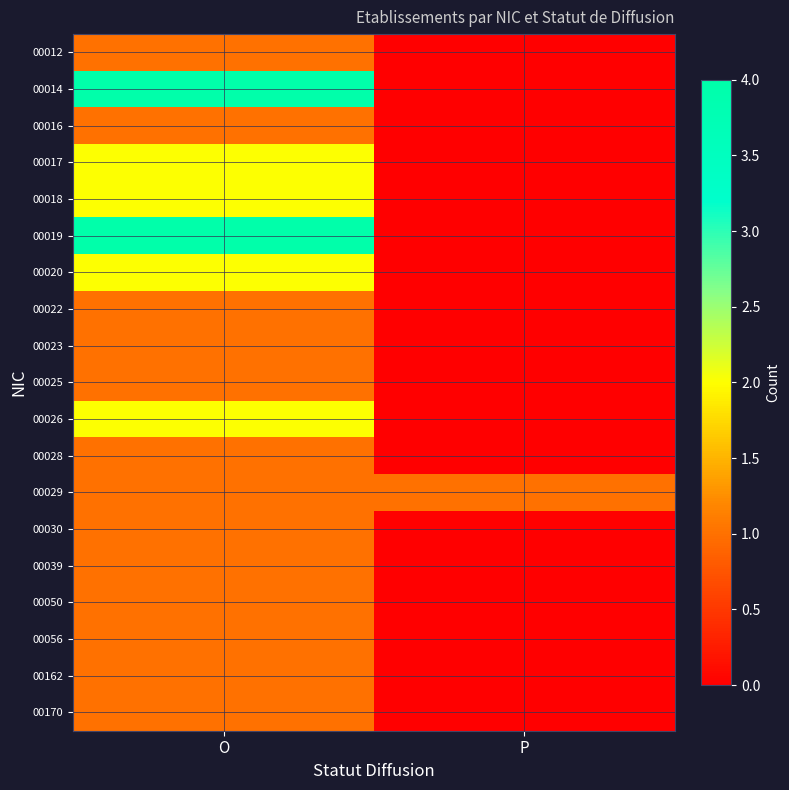

List the series in order of their peak value, highest first.

00014, 00019, 00017, 00018, 00020, 00026, 00012, 00016, 00022, 00023, 00025, 00028, 00029, 00030, 00039, 00050, 00056, 00162, 00170